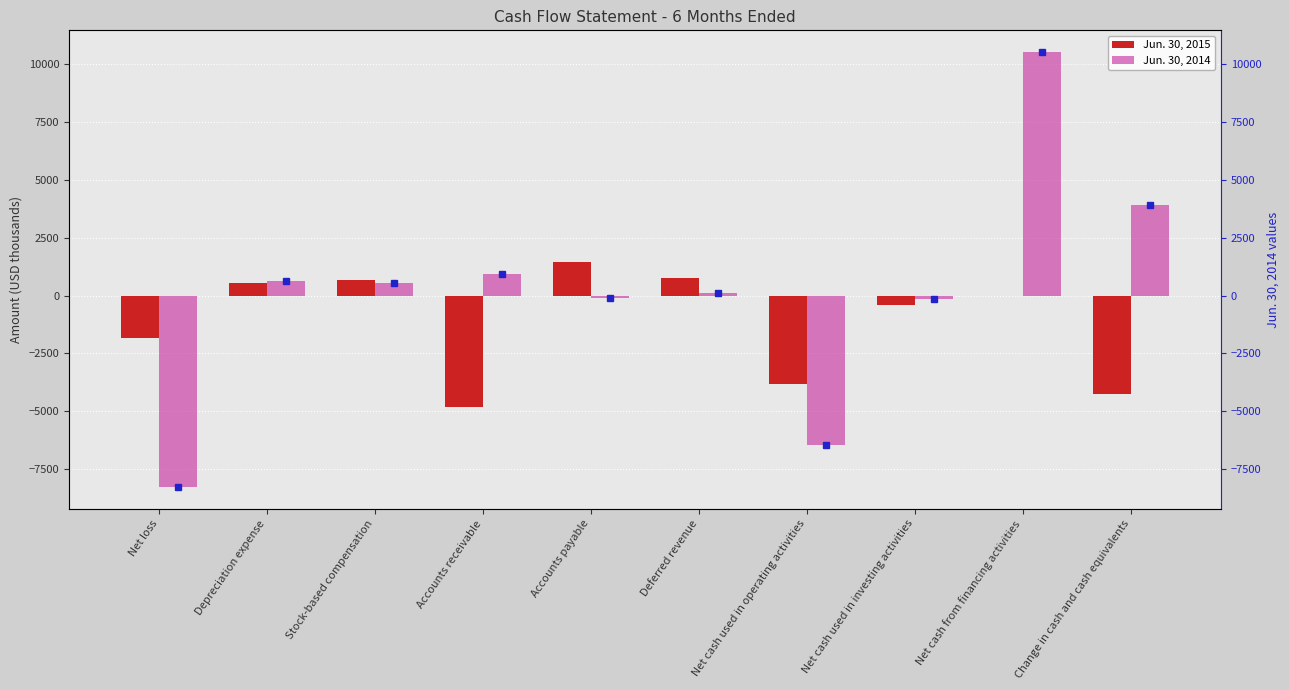

Is the value of Jun. 30, 2015 at Accounts receivable greater than the value of Jun. 30, 2014 at Stock-based compensation?

No